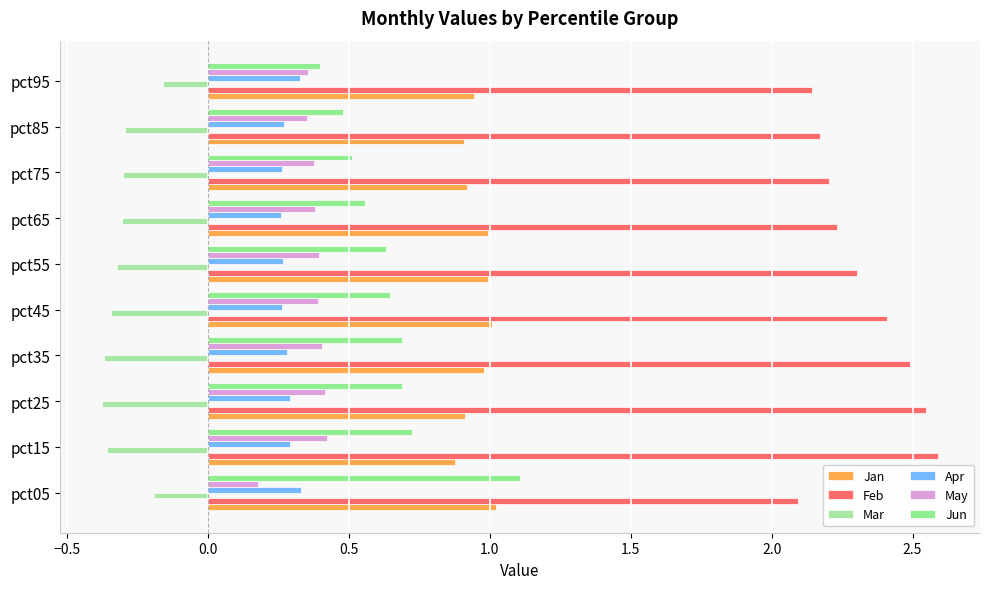

At which label does Mar reach its peak?

pct95